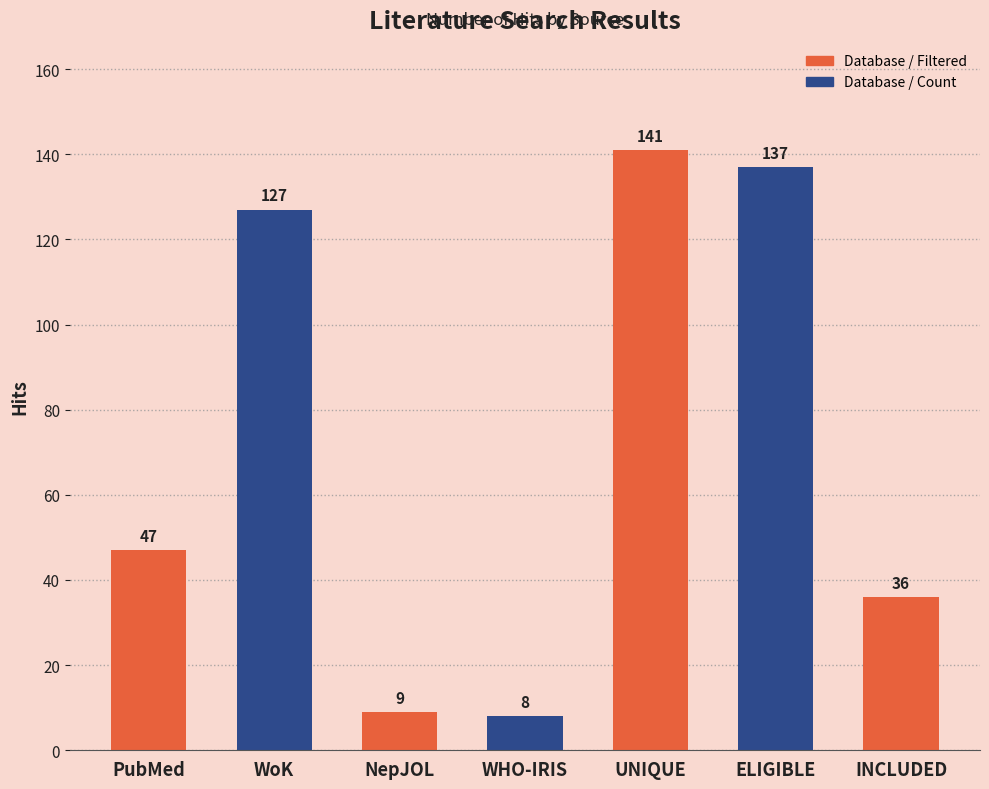

The value at PubMed is 47. True or false?

True